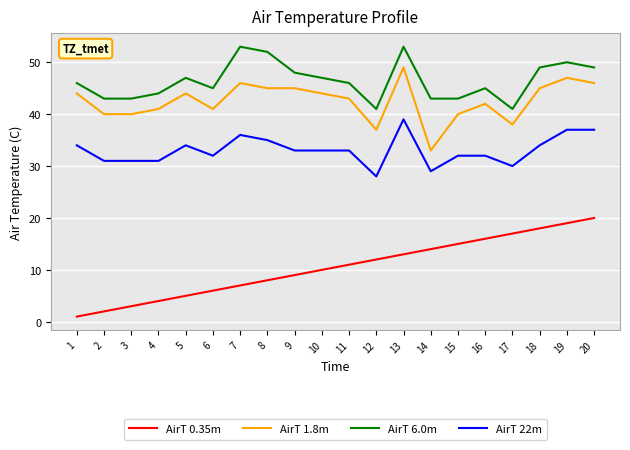

Read the AirT 1.8m value at 18.

45